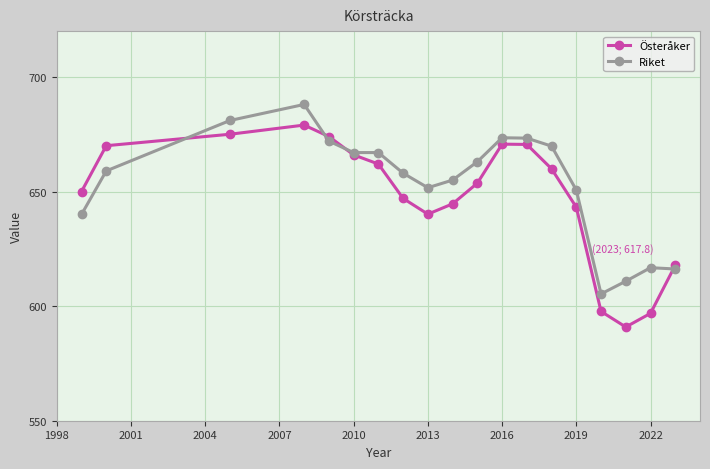

How many lines are shown in the chart?

2